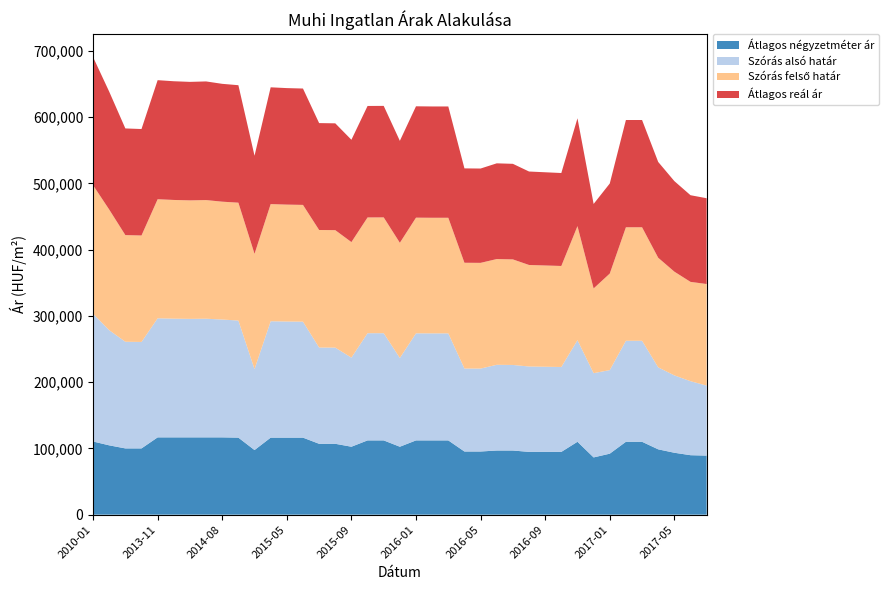

Reading left to right, what are all the values shown in this chart?

Átlagos négyzetméter ár: 2010-01=110435	2011-05=104620	2012-07=100000	2012-08=100000	2013-11=116666	2013-12=116666	2014-01=116666	2014-04=116666	2014-08=116666	2014-09=116249	2015-03=97516	2015-04=116249	2015-05=116249	2015-06=116249	2015-07=106973	2015-08=106973	2015-09=102543	2015-10=112083	2015-11=112083	2015-12=102543	2016-01=112083	2016-02=112083	2016-03=112083	2016-04=95328	2016-05=95328	2016-06=96818	2016-07=96818	2016-08=94734	2016-09=94734	2016-10=94734	2016-11=109999	2016-12=86401	2017-01=92045	2017-02=109999	2017-03=109999	2017-04=98596	2017-05=93447	2017-06=89757	2017-07=89151
Szórás alsó határ: 2010-01=192831	2011-05=173813	2012-07=160986	2012-08=160688	2013-11=179718	2013-12=179173	2014-01=178856	2014-04=179082	2014-08=177869	2014-09=176733	2015-03=122175	2015-04=175671	2015-05=175276	2015-06=175057	2015-07=145277	2015-08=145157	2015-09=134465	2015-10=161782	2015-11=161824	2015-12=133931	2016-01=161616	2016-02=161533	2016-03=161533	2016-04=125228	2016-05=125158	2016-06=129384	2016-07=129135	2016-08=128907	2016-09=128528	2016-10=128151	2016-11=153334	2016-12=127159	2017-01=126151	2017-02=152466	2017-03=152466	2017-04=123739	2017-05=116779	2017-06=111701	2017-07=105653
Szórás felső határ: 2010-01=194009	2011-05=182089	2012-07=160986	2012-08=160688	2013-11=179718	2013-12=179173	2014-01=178856	2014-04=179082	2014-08=177869	2014-09=177911	2015-03=173981	2015-04=176849	2015-05=176454	2015-06=176235	2015-07=177421	2015-08=177301	2015-09=174409	2015-10=174744	2015-11=174786	2015-12=173875	2016-01=174578	2016-02=174495	2016-03=174495	2016-04=159654	2016-05=159584	2016-06=159596	2016-07=159347	2016-08=153227	2016-09=152848	2016-10=152471	2016-11=172188	2016-12=127907	2017-01=145709	2017-02=171320	2017-03=171320	2017-04=165431	2017-05=156565	2017-06=149903	2017-07=153315
Átlagos reál ár: 2010-01=193420	2011-05=177951	2012-07=160986	2012-08=160688	2013-11=179718	2013-12=179173	2014-01=178856	2014-04=179082	2014-08=177869	2014-09=177322	2015-03=148078	2015-04=176260	2015-05=175865	2015-06=175646	2015-07=161349	2015-08=161229	2015-09=154437	2015-10=168263	2015-11=168305	2015-12=153903	2016-01=168097	2016-02=168014	2016-03=168014	2016-04=142441	2016-05=142371	2016-06=144490	2016-07=144241	2016-08=141067	2016-09=140688	2016-10=140311	2016-11=162761	2016-12=127533	2017-01=135930	2017-02=161893	2017-03=161893	2017-04=144585	2017-05=136672	2017-06=130802	2017-07=129484